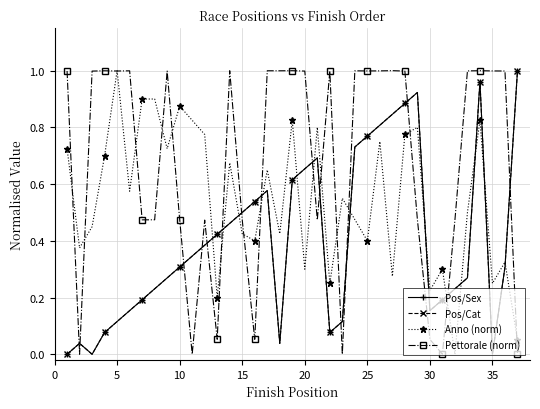

Does the chart have visible grid lines?

Yes